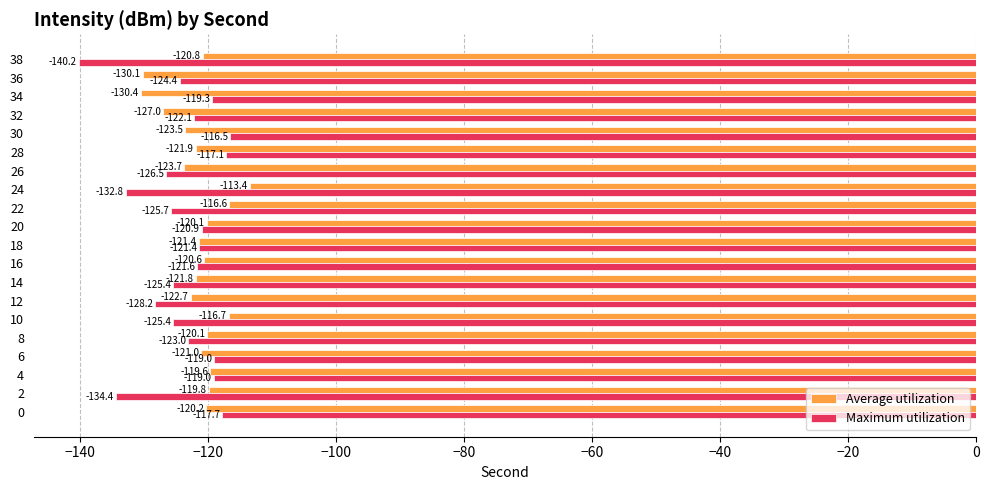

Which category has the lowest value across all series?

38